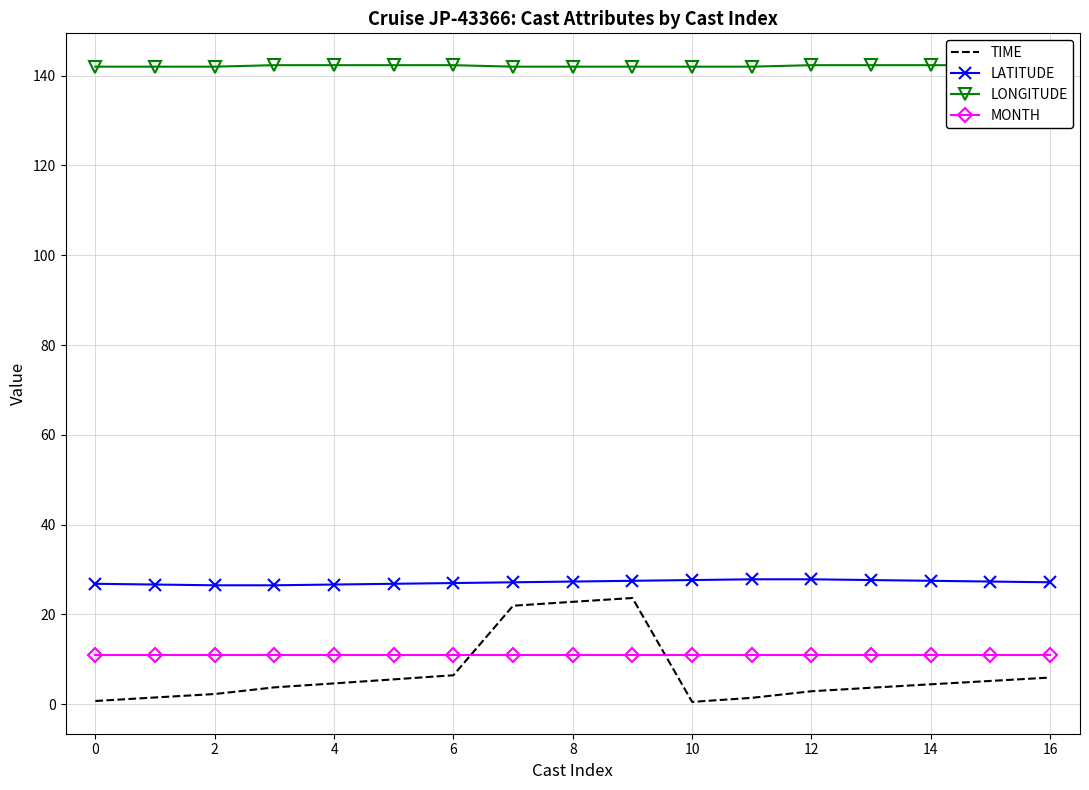

What is the label of the 6th point from the right?

11